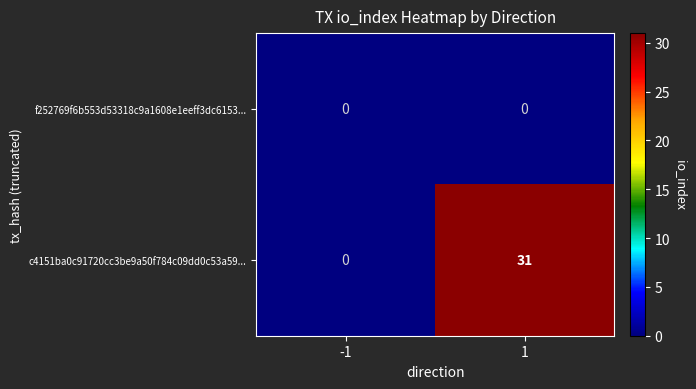

What is the maximum value shown in the chart?

31